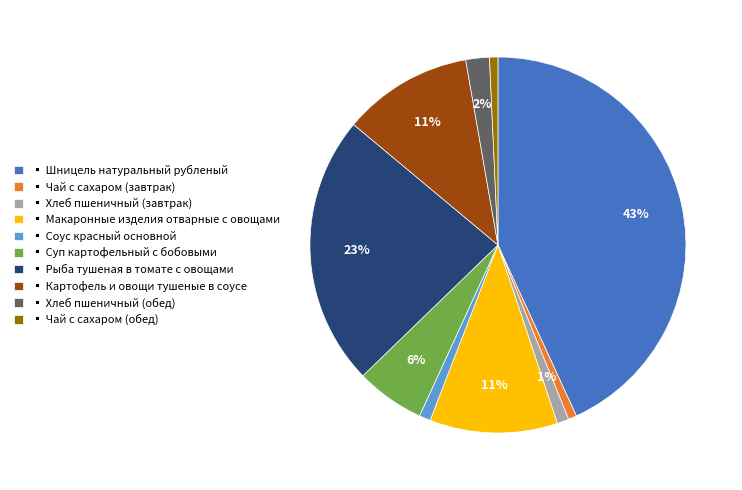

What percentage is the ▪ Соус красный основной slice, to the nearest percent?

1%